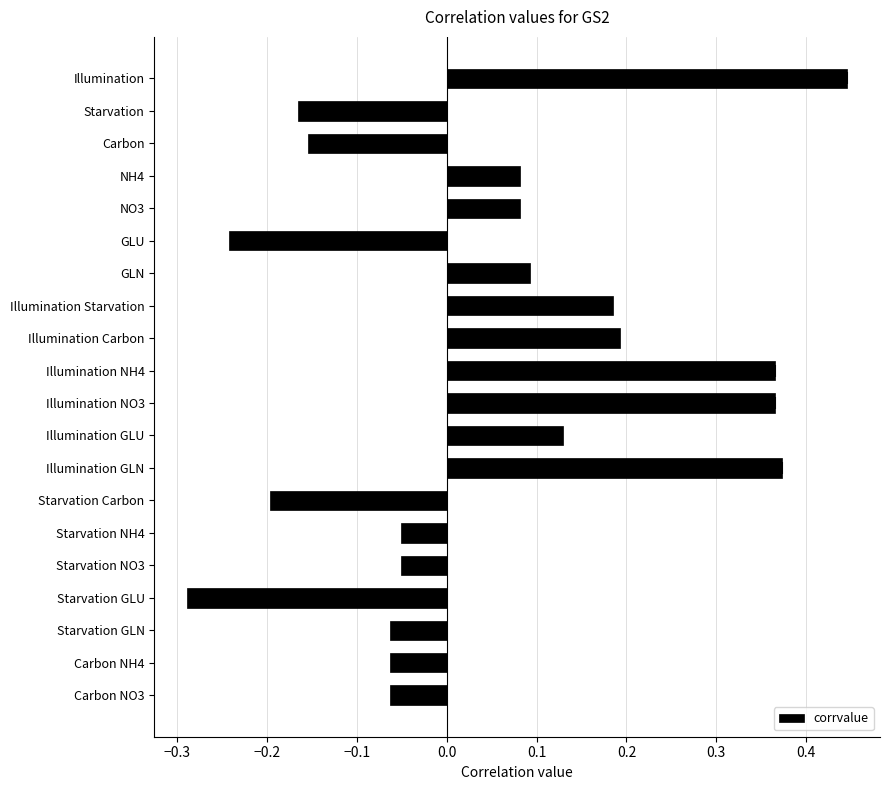

What is the difference between the maximum and minimum values?

0.7